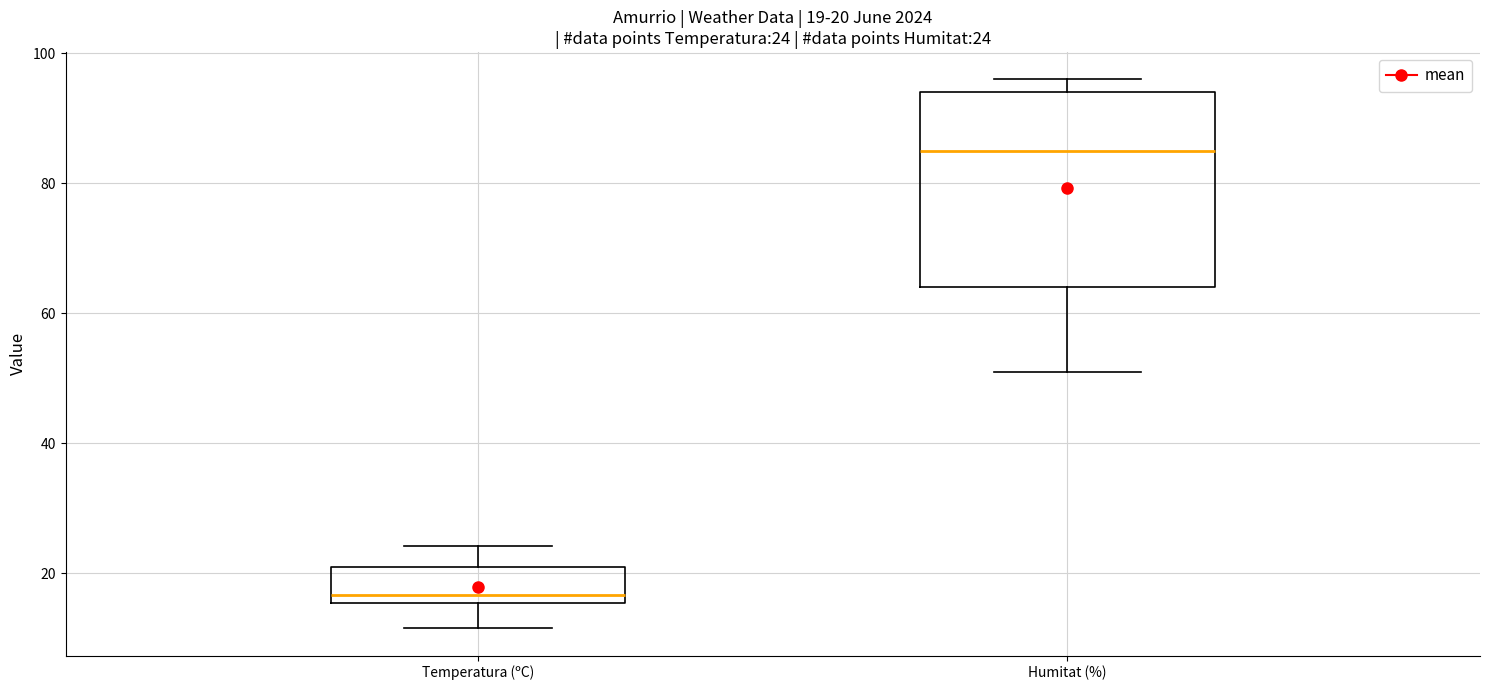

Which box's median line is the highest?

Humitat (%)